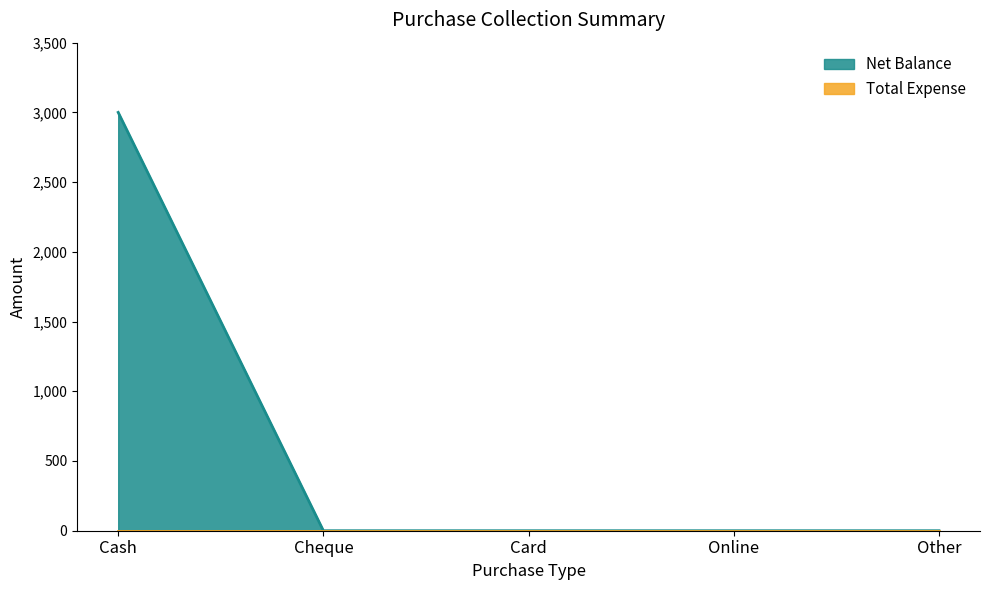

What is the greatest value displayed?

3000